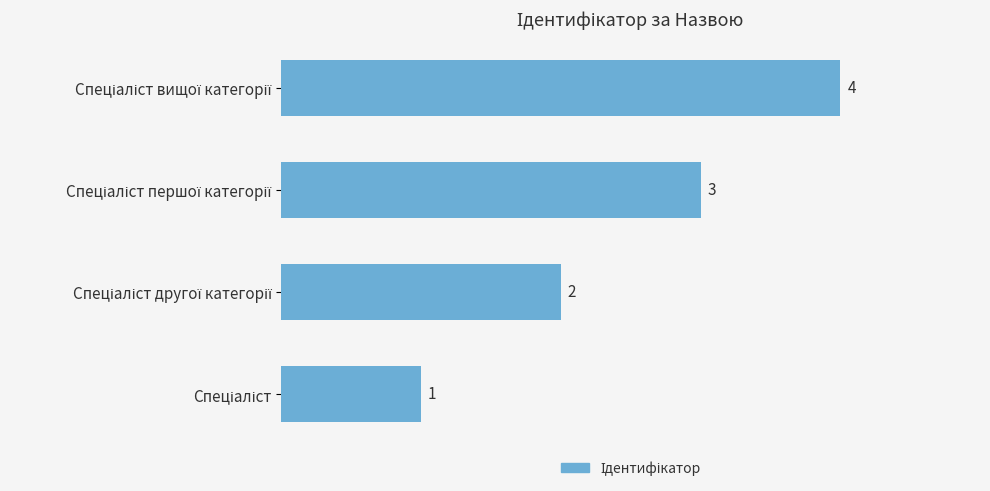

Count the values in the range 2 to 4.

3